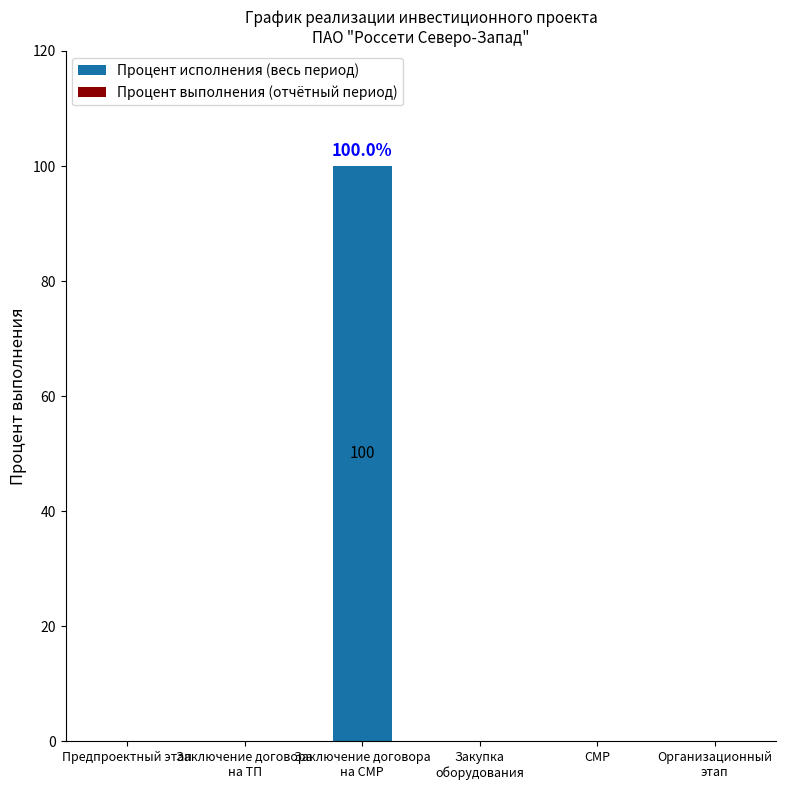

What is the greatest value displayed?

100